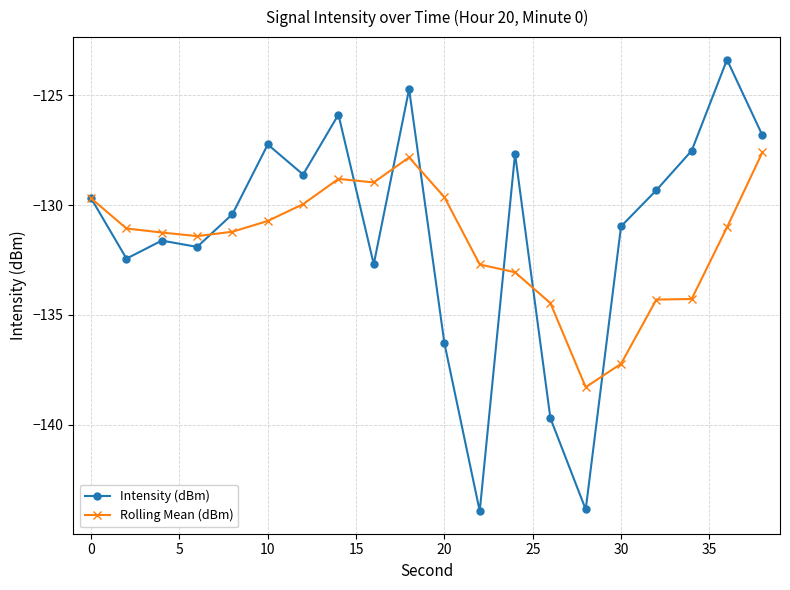

What is the value of the Intensity (dBm) point at the 12th from the left?

-143.9